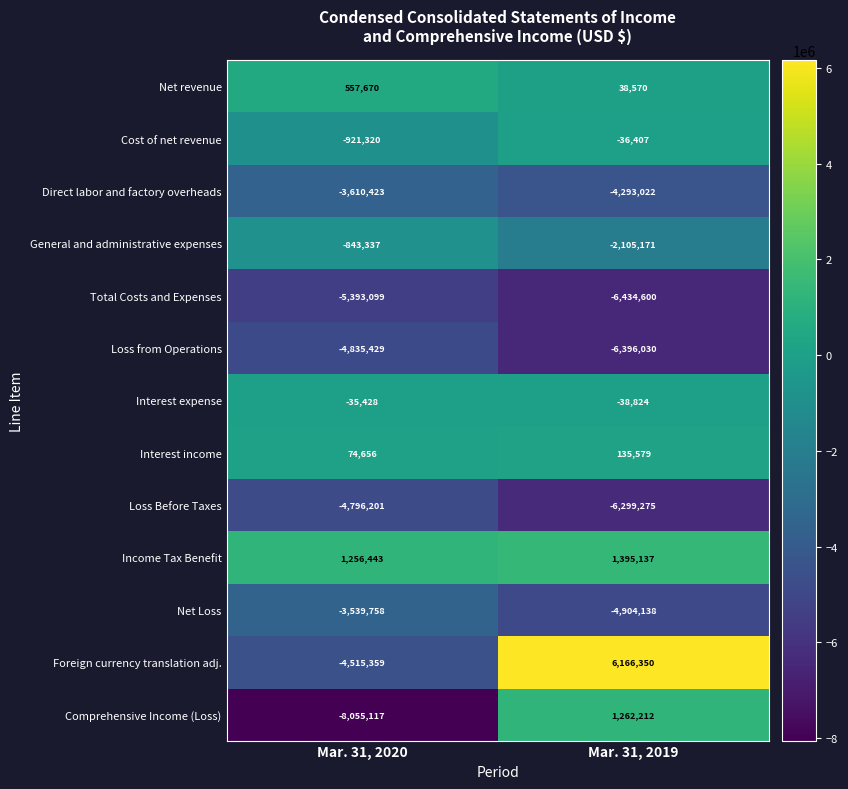

Which category has the lowest value across all series?

Mar. 31, 2020